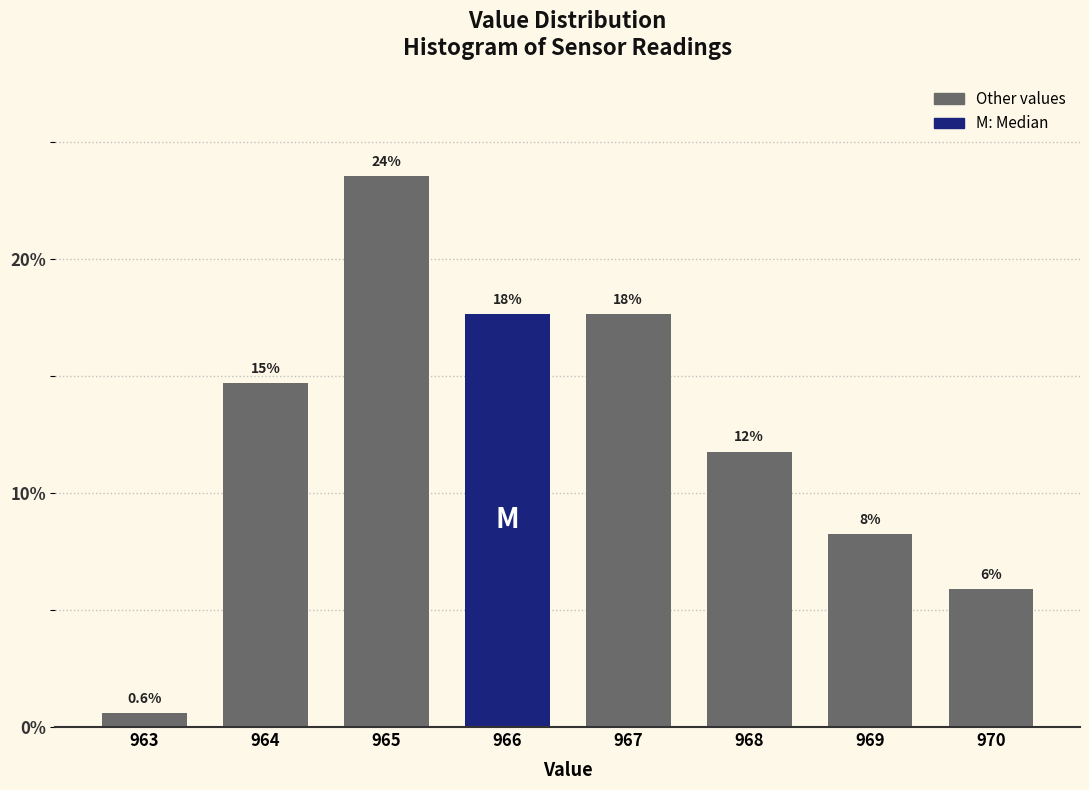

How many bars are there in total?

8